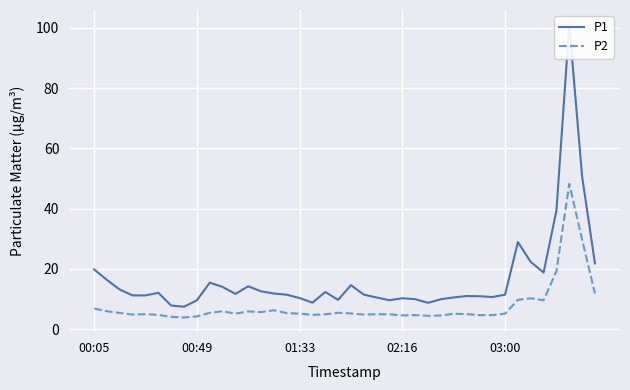

True or false: P1 has a value of 7.8 at 6.

True